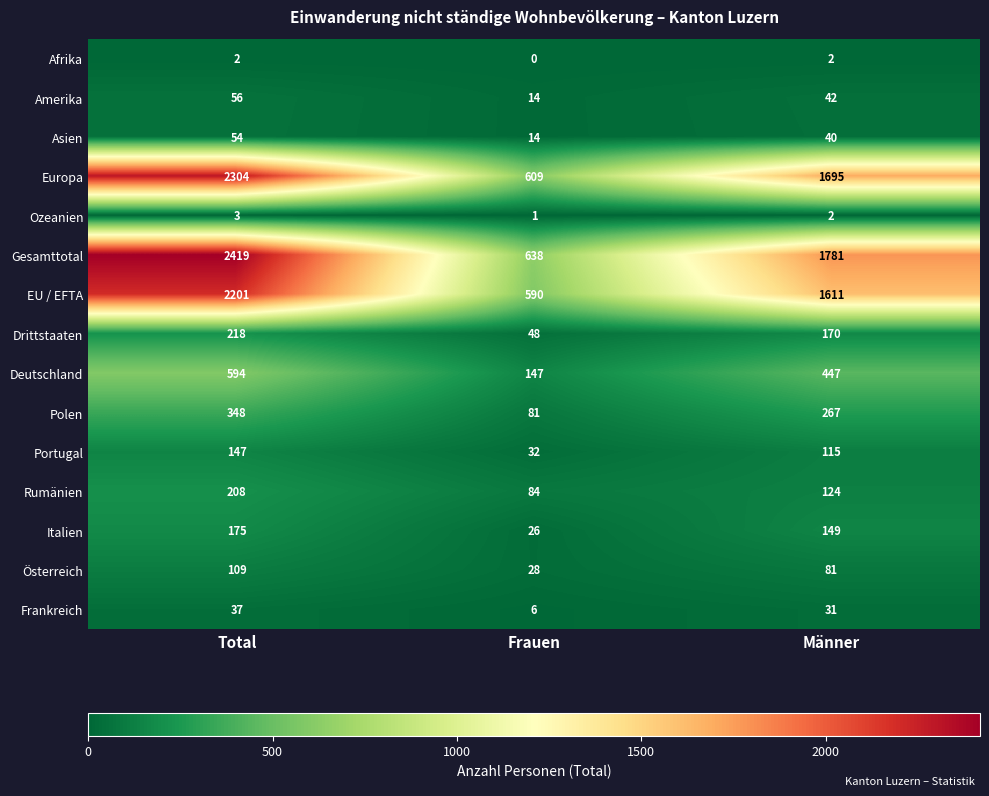

At which label does Amerika first exceed 42?

Total